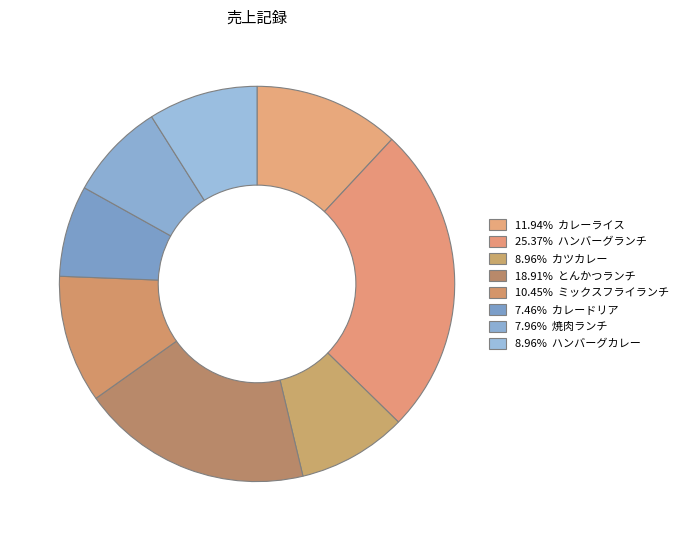

How many slices are in this pie chart?

8